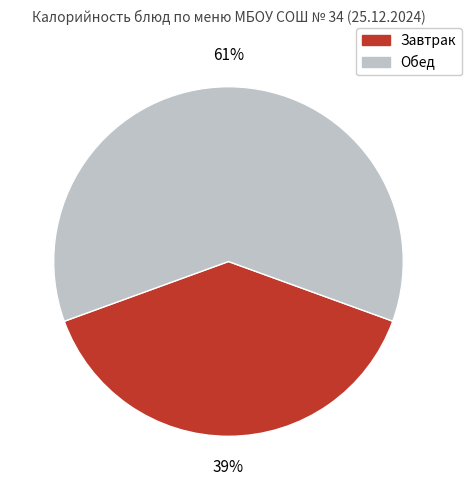

Is there any slice that represents more than half of the pie?

Yes